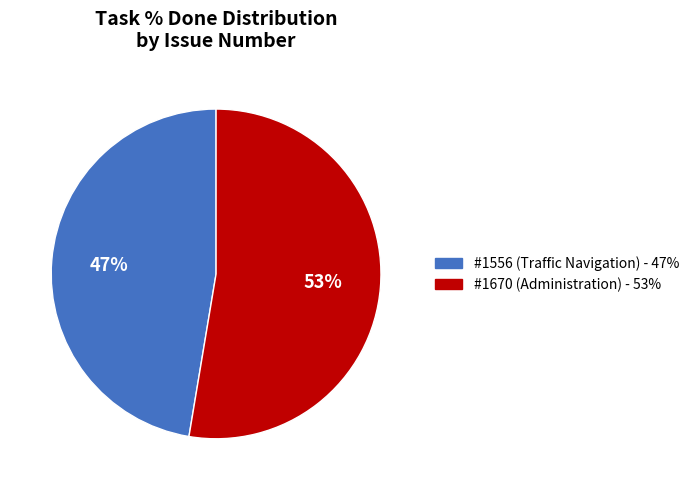

Is there any slice that represents more than half of the pie?

Yes